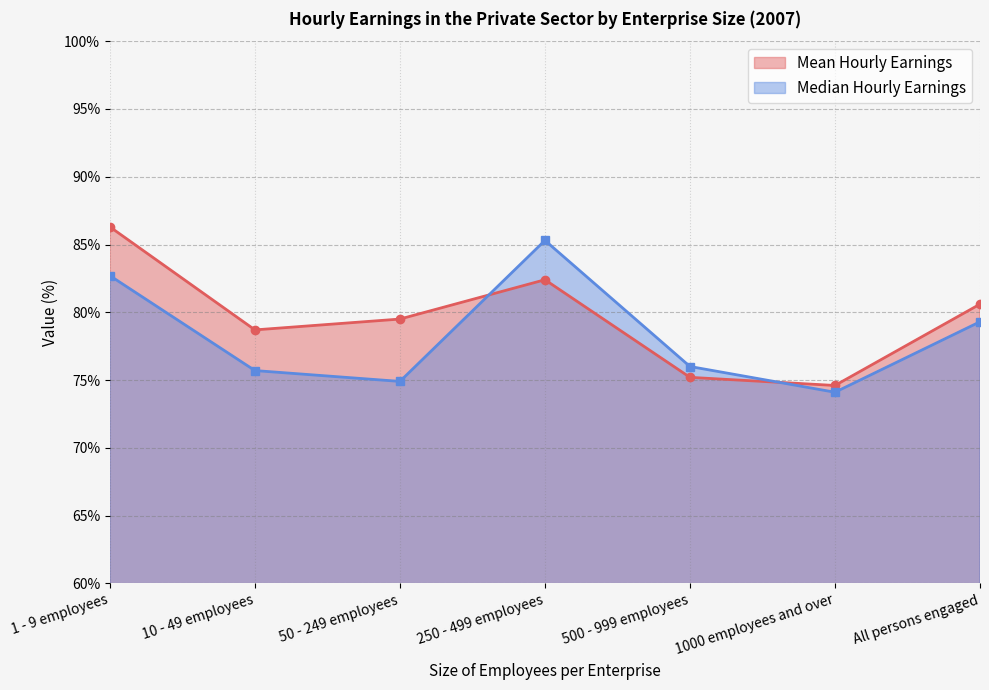

The value of Median Hourly Earnings at 1000 employees and over is 74.1. True or false?

True